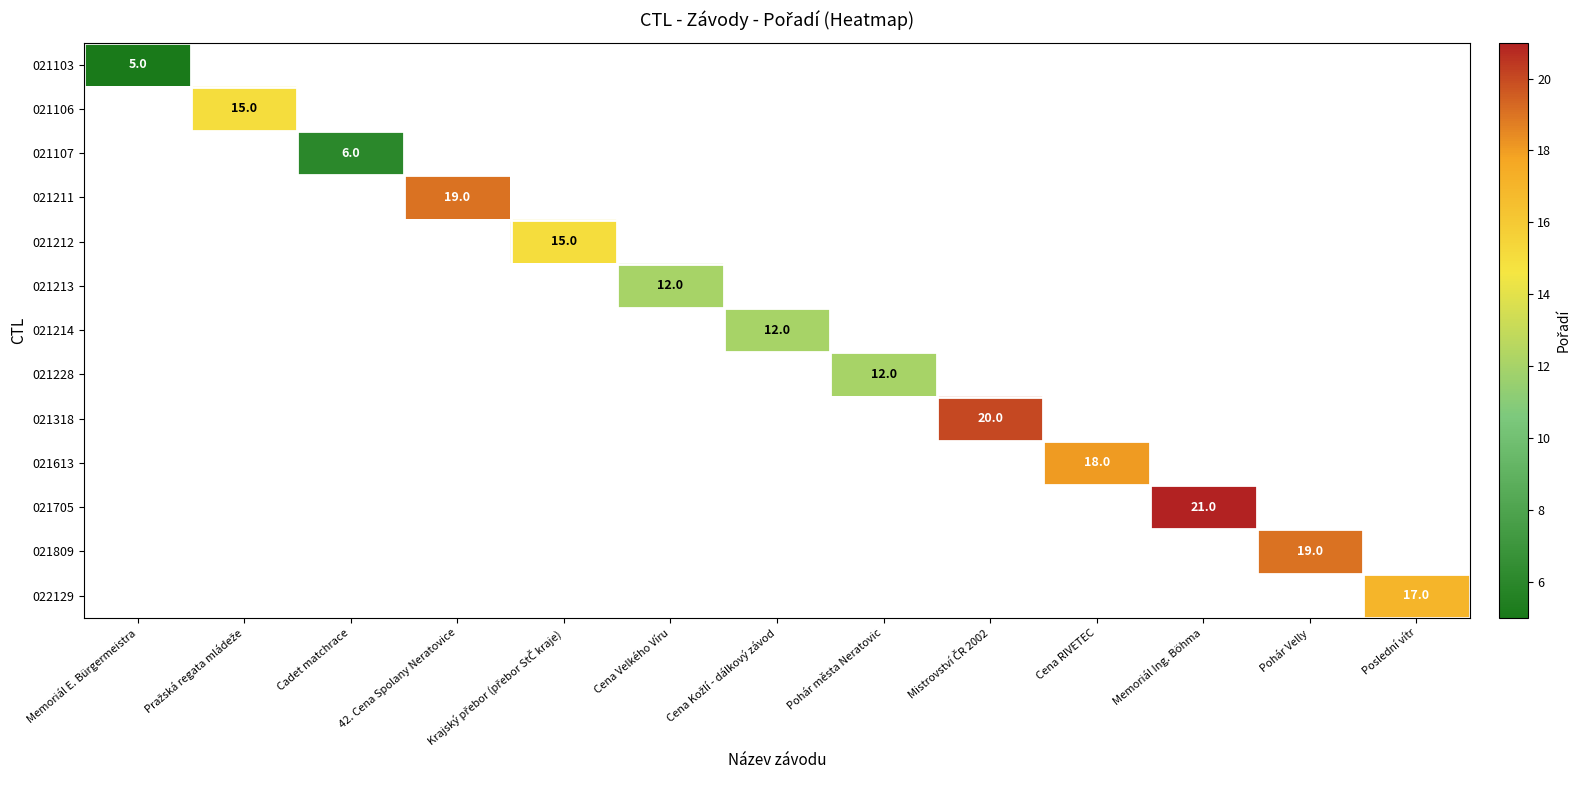

The value of 021613 at Cena RIVETEC is 18. True or false?

True